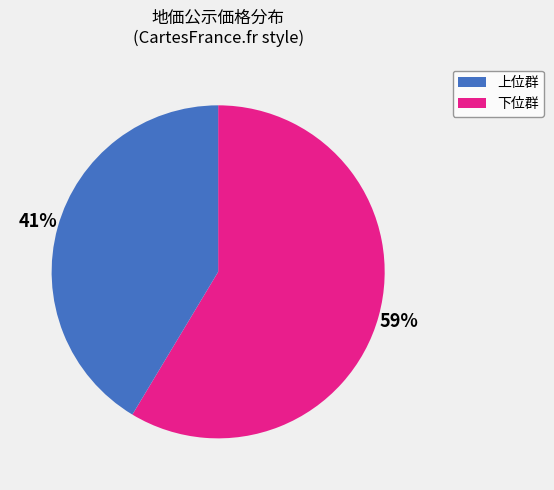

Is there a majority slice in this chart?

Yes